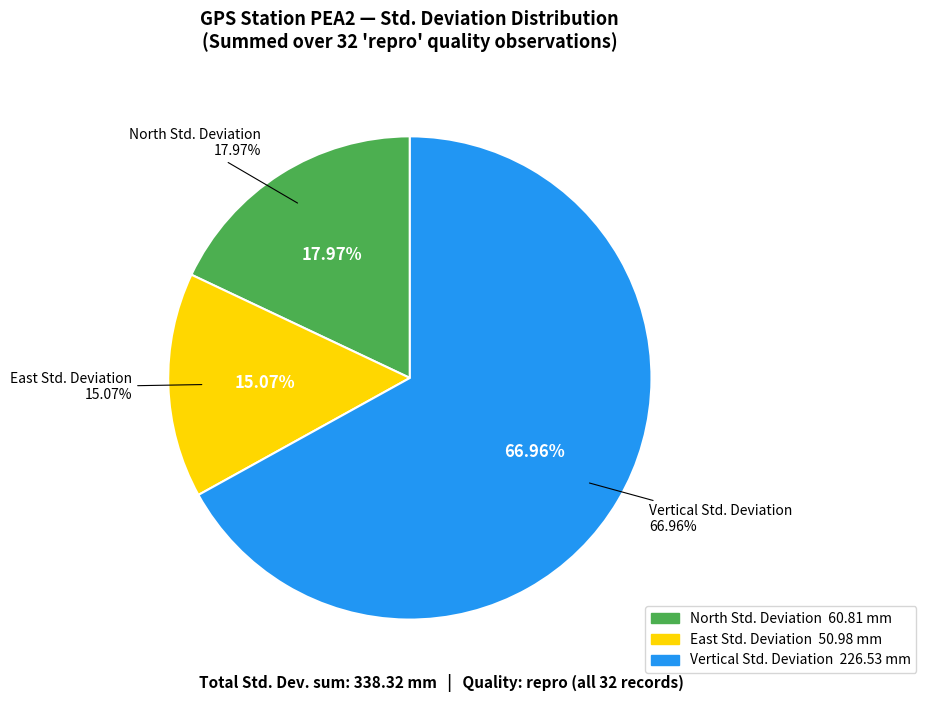

Does 14 account for over 50% of the chart?

No